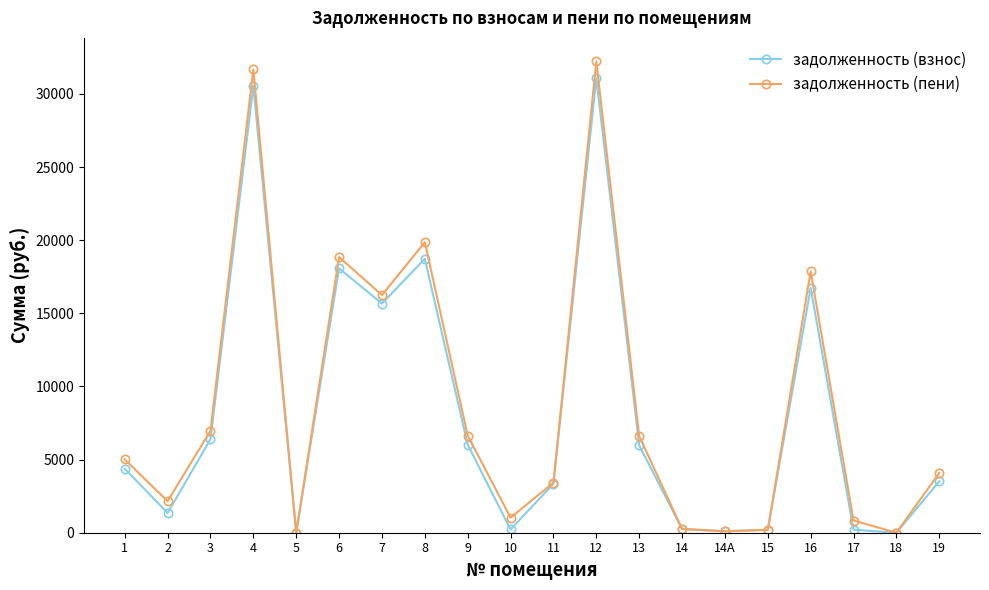

At which category does задолженность (пени) reach its first local valley?

2